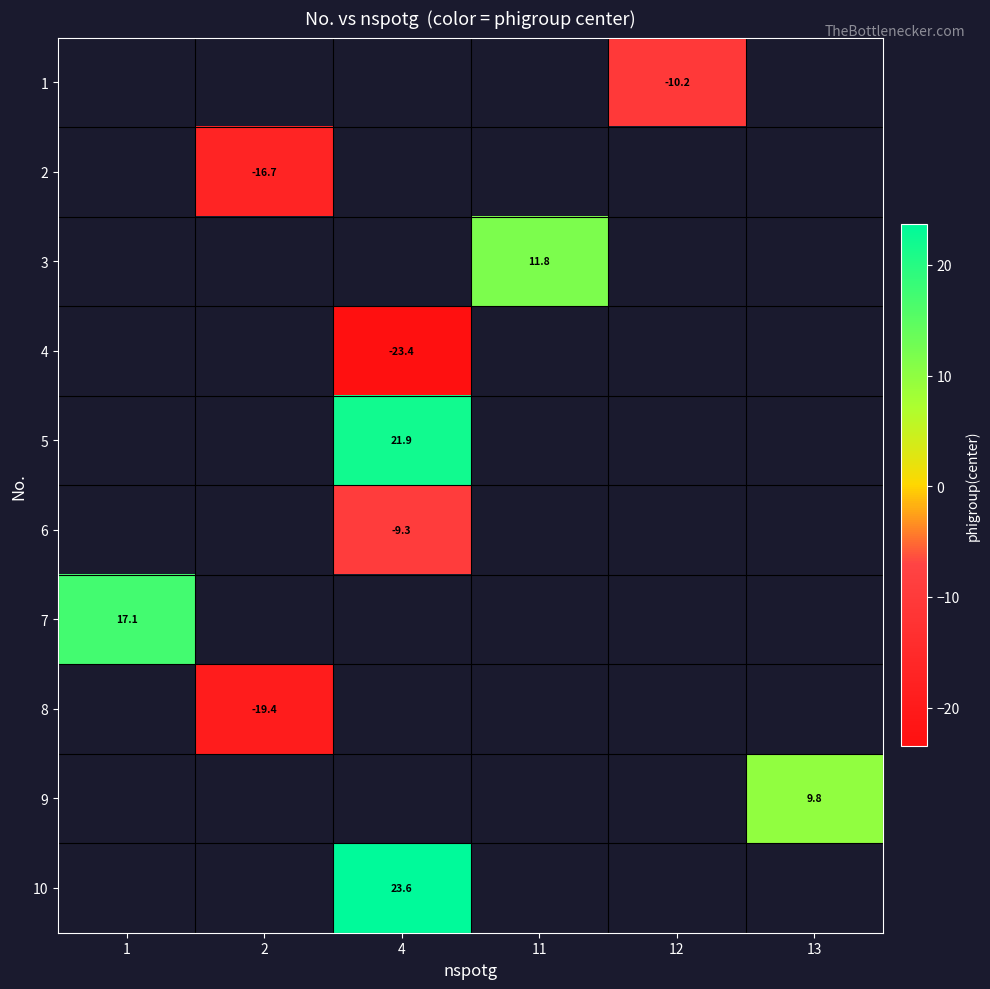

Count the number of data series in this chart.

10